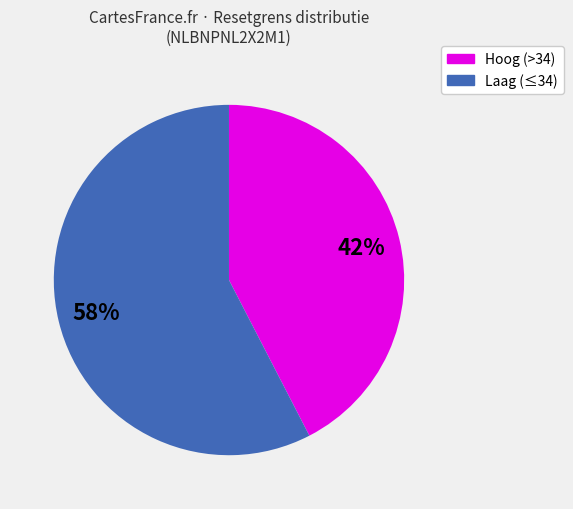

Is there any slice that represents more than half of the pie?

Yes